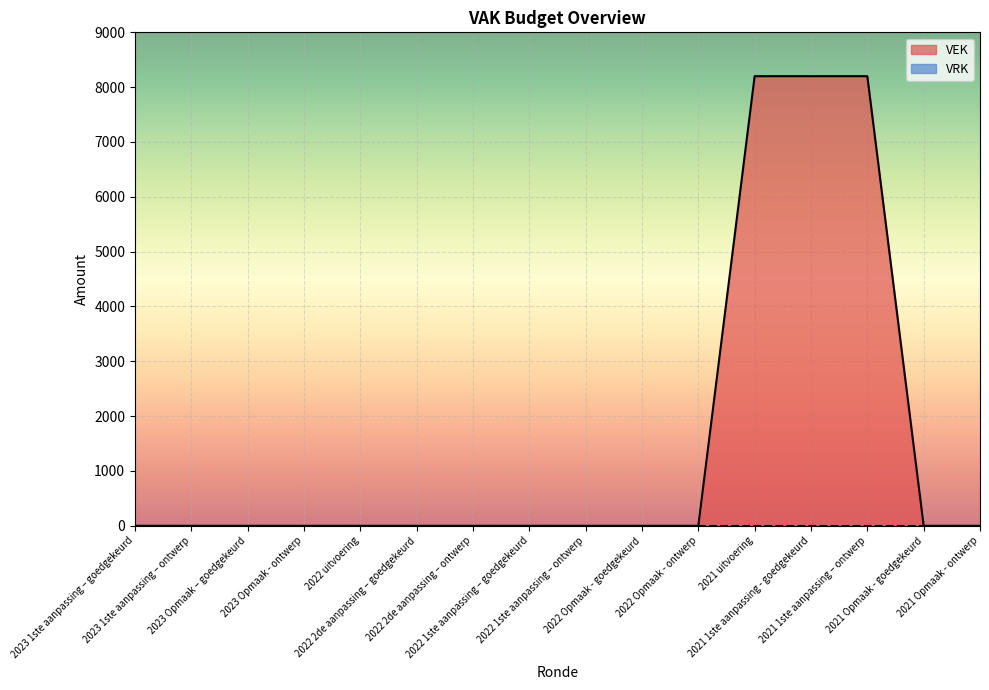

The value at 2023 1ste aanpassing – goedgekeurd is -3193. True or false?

False